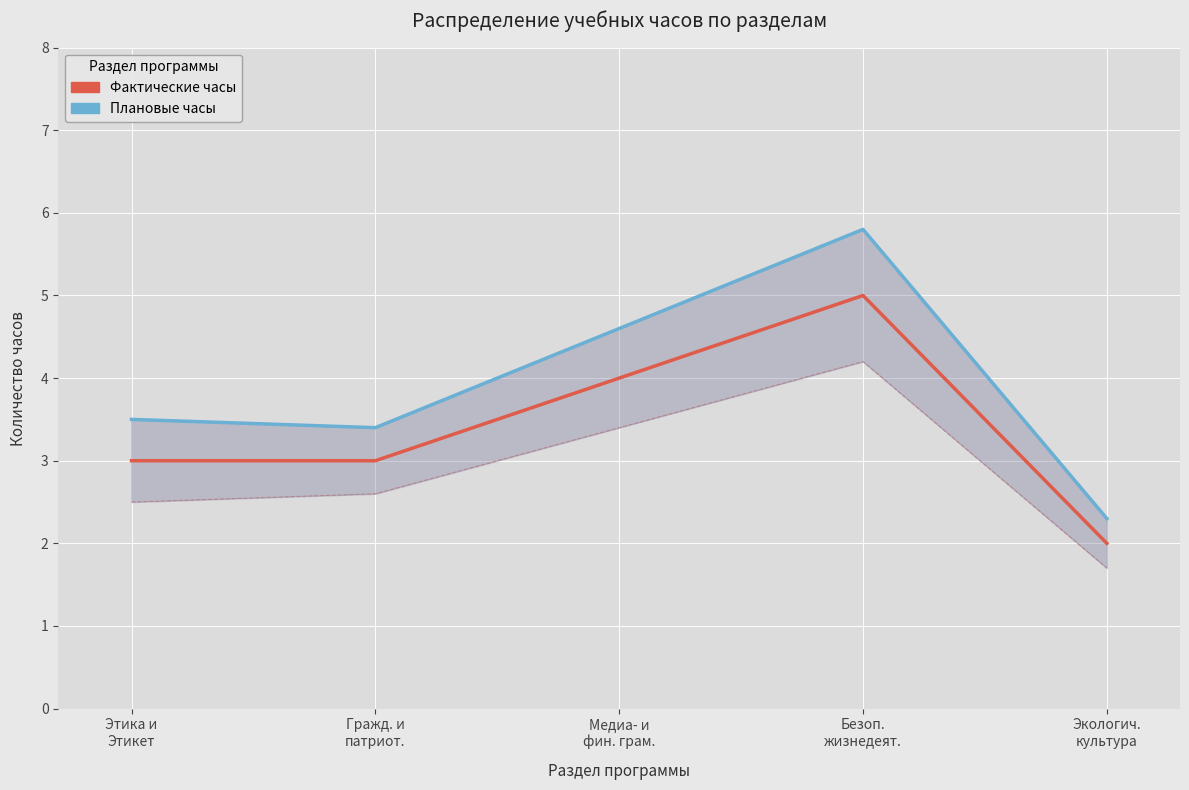

True or false: Фактические часы and Плановые часы (верх. граница) cross at least once.

False